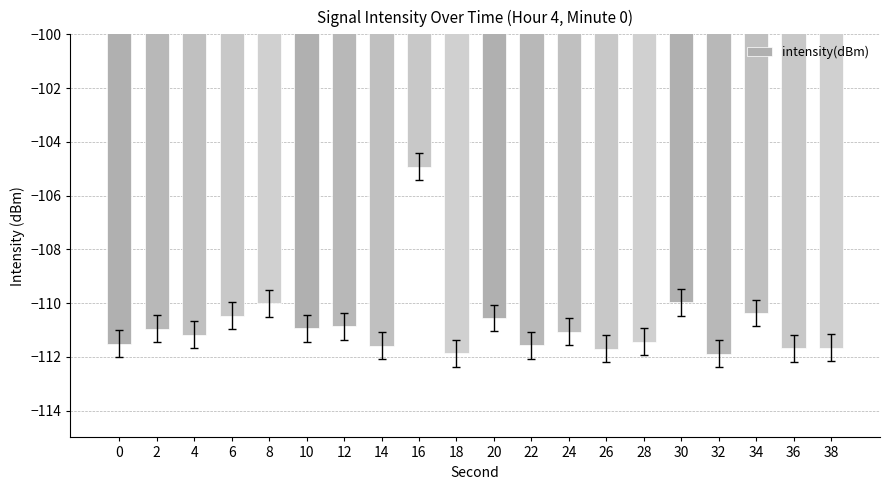

What is the smallest value displayed?

-111.9